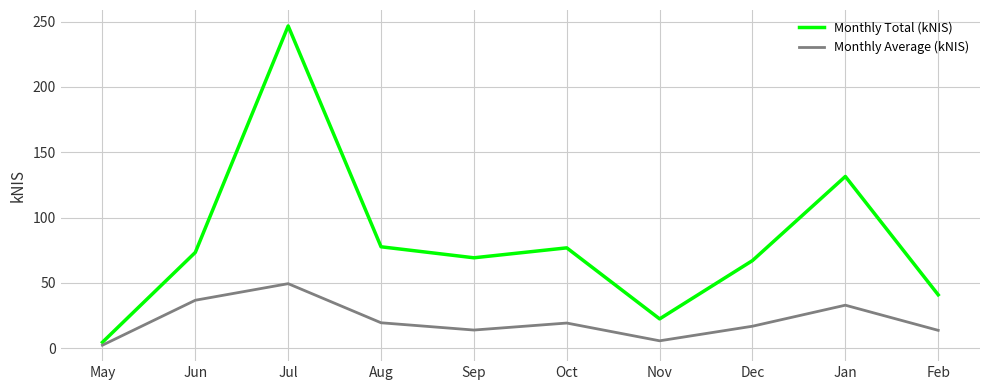

Which category has the highest value in the Monthly Average (kNIS) series?

Jul